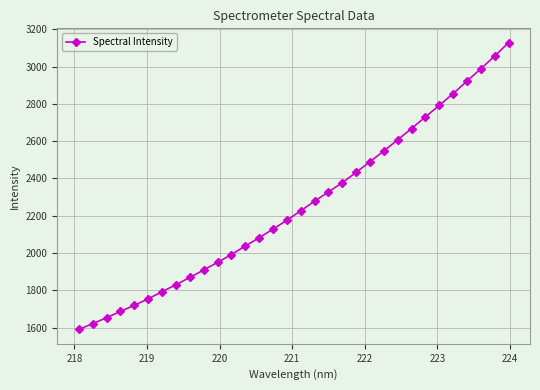

What is the value of the 15th point from the left?

2128.2